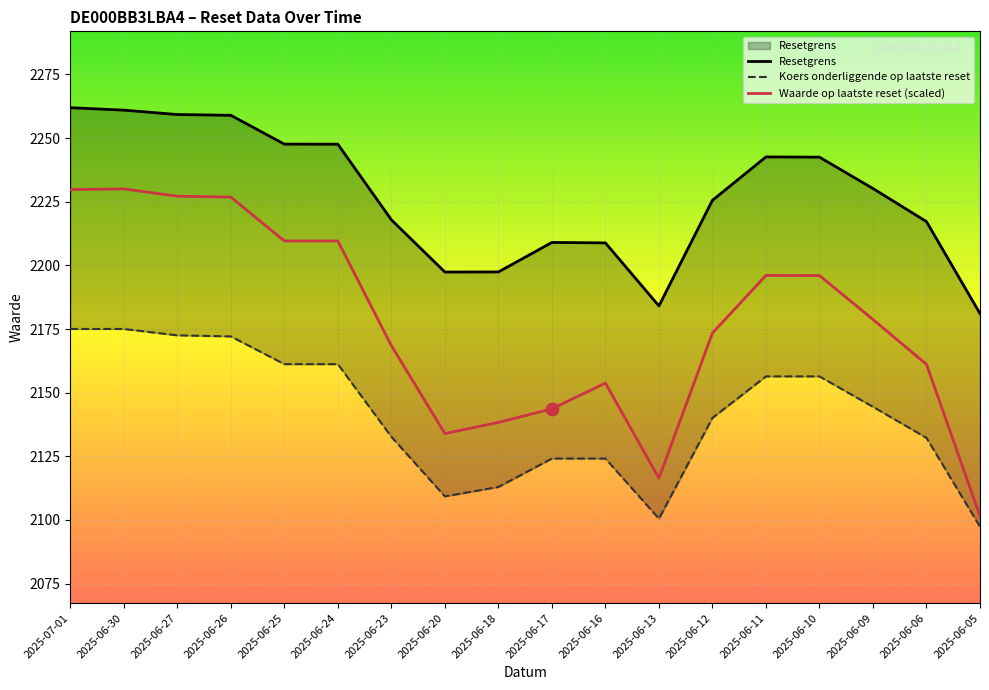

Which series contains the lowest Y value?

Koers onderliggende op laatste reset